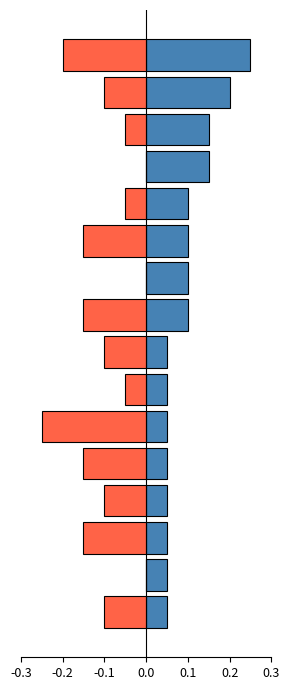

What is the label of the 13th bar from the left?

12